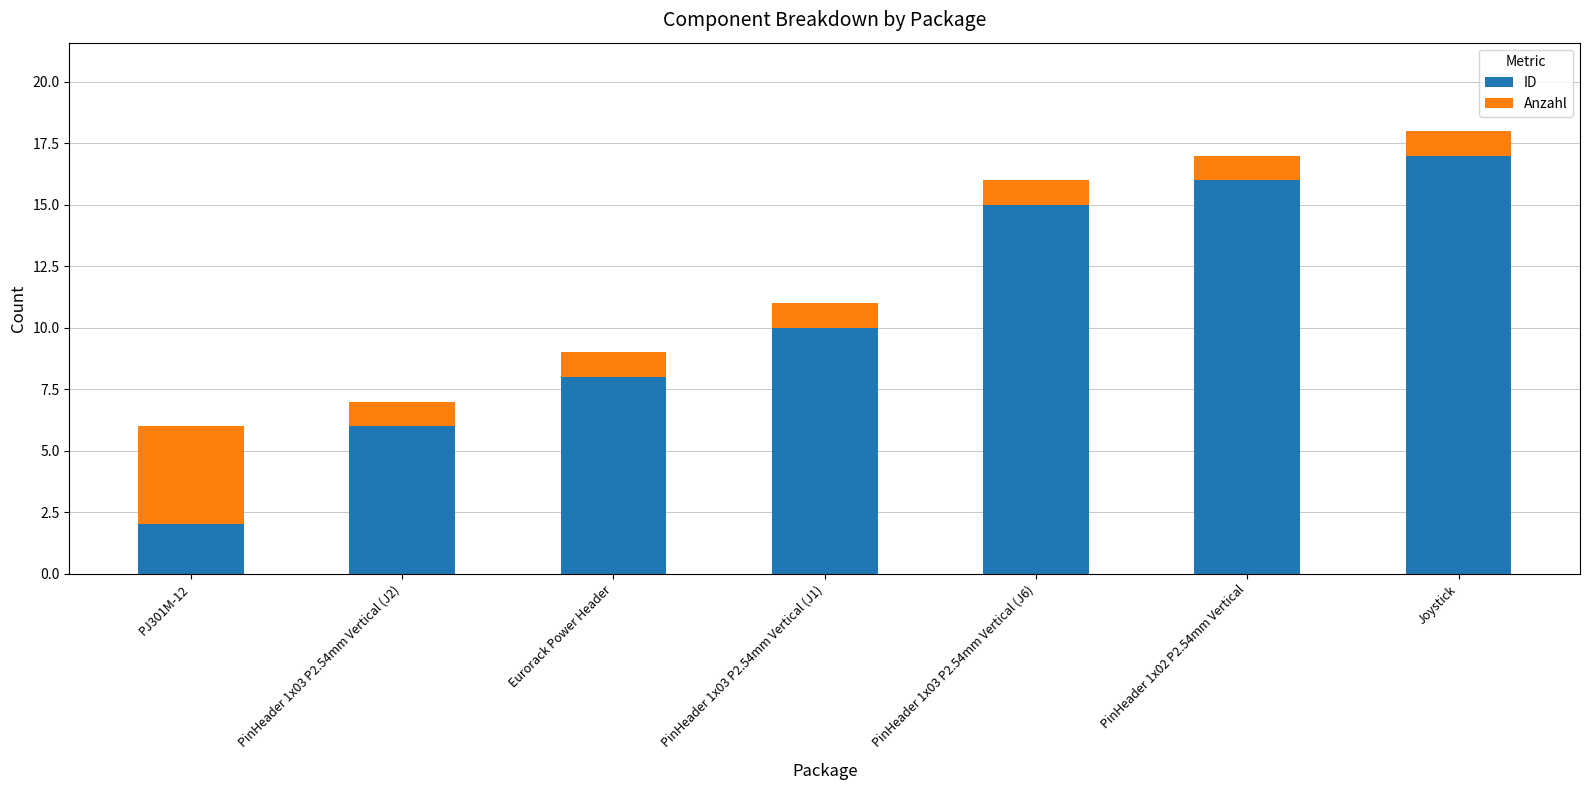

How many distinct data groups are displayed?

2